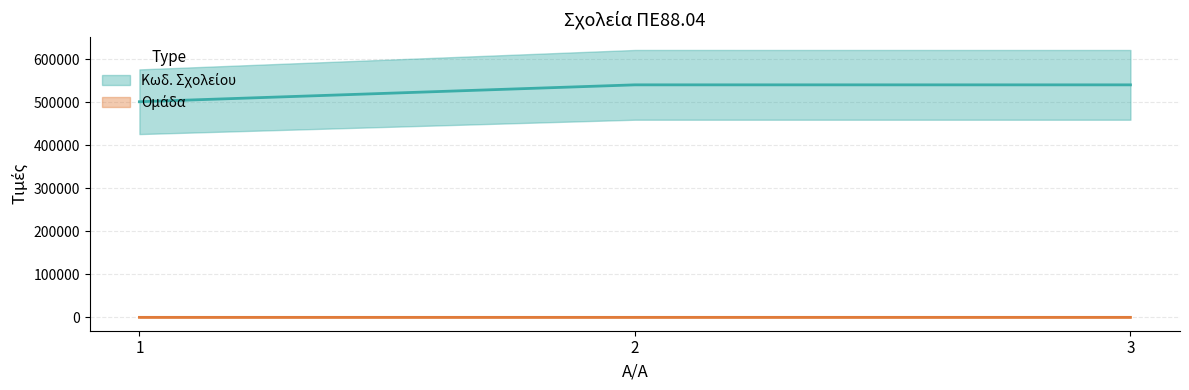

Which category has the lowest value in the Ομάδα series?

1